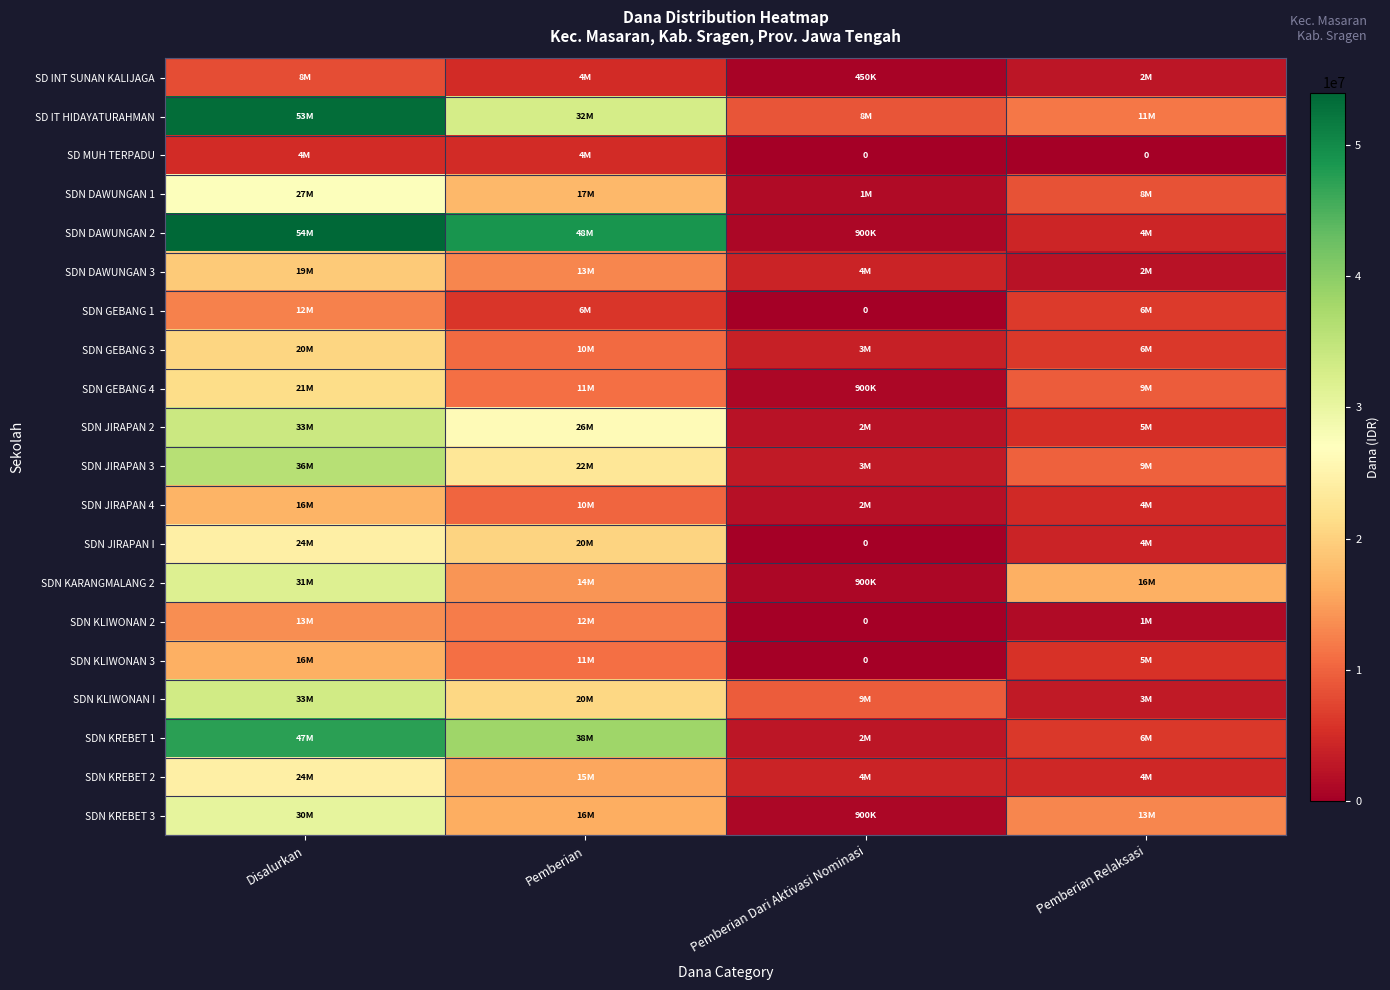

What value does the SDN KREBET 1 series have at Disalurkan, to the nearest 100?

47250000